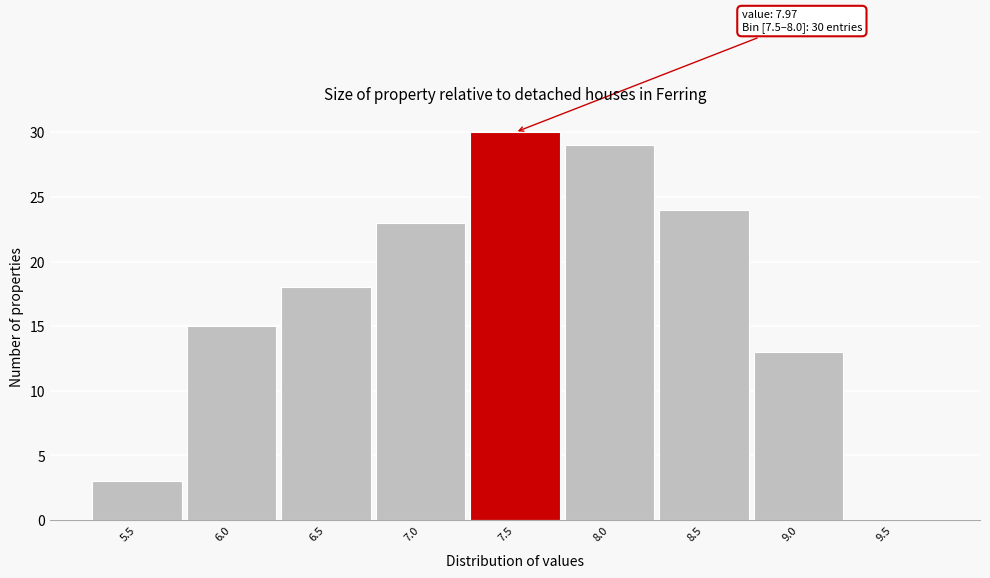

Reading right to left, list all the values displayed in this chart.

9.5=0	9.0=13	8.5=24	8.0=29	7.5=30	7.0=23	6.5=18	6.0=15	5.5=3